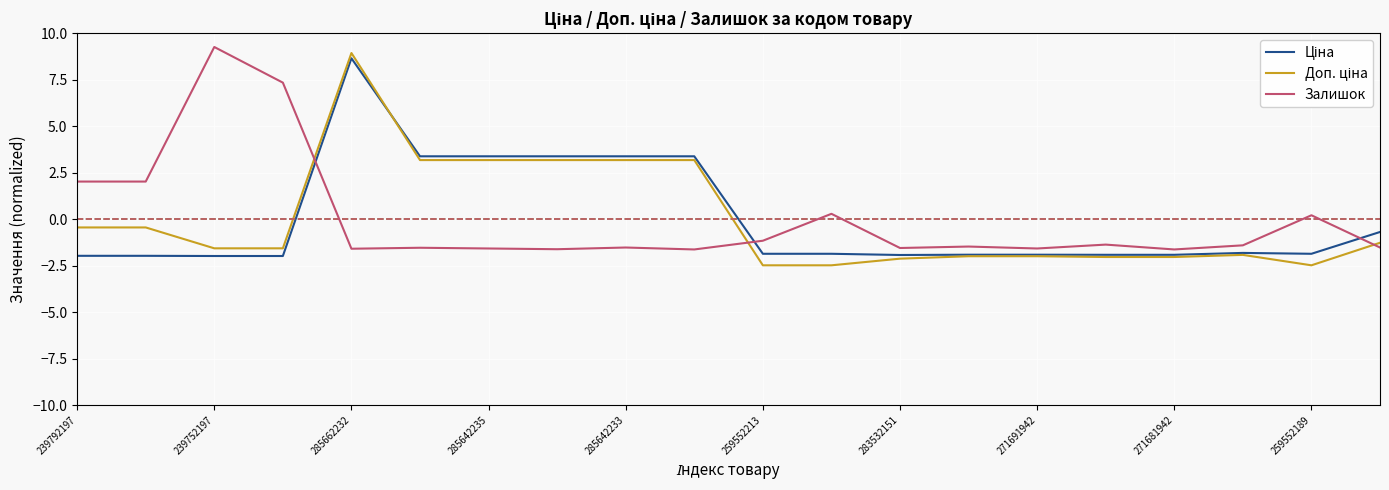

How many lines are shown in the chart?

3